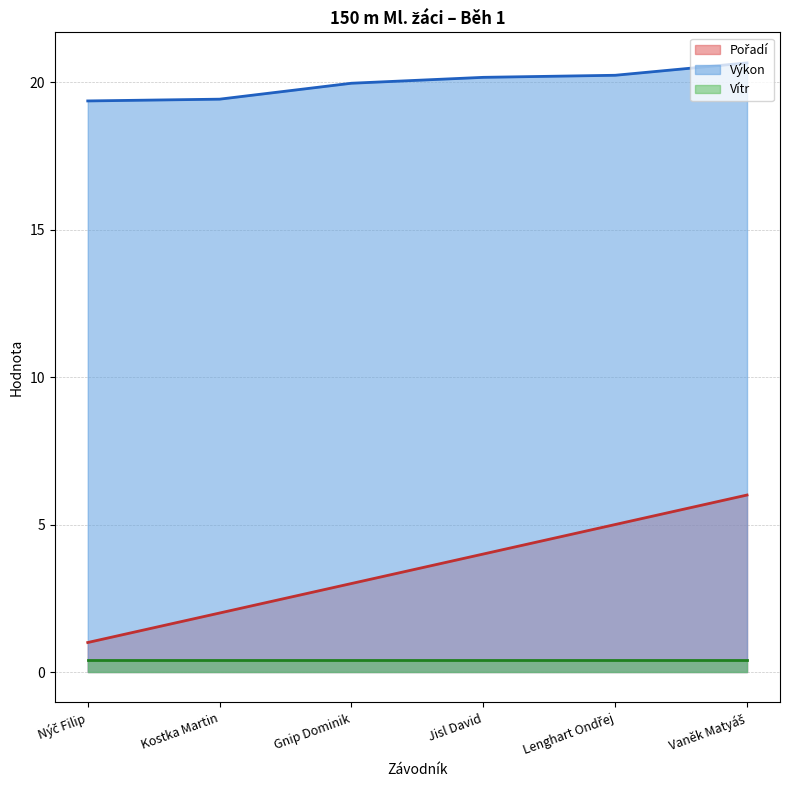

What is the difference between the maximum and second lowest values in the Pořadí series?

4.0